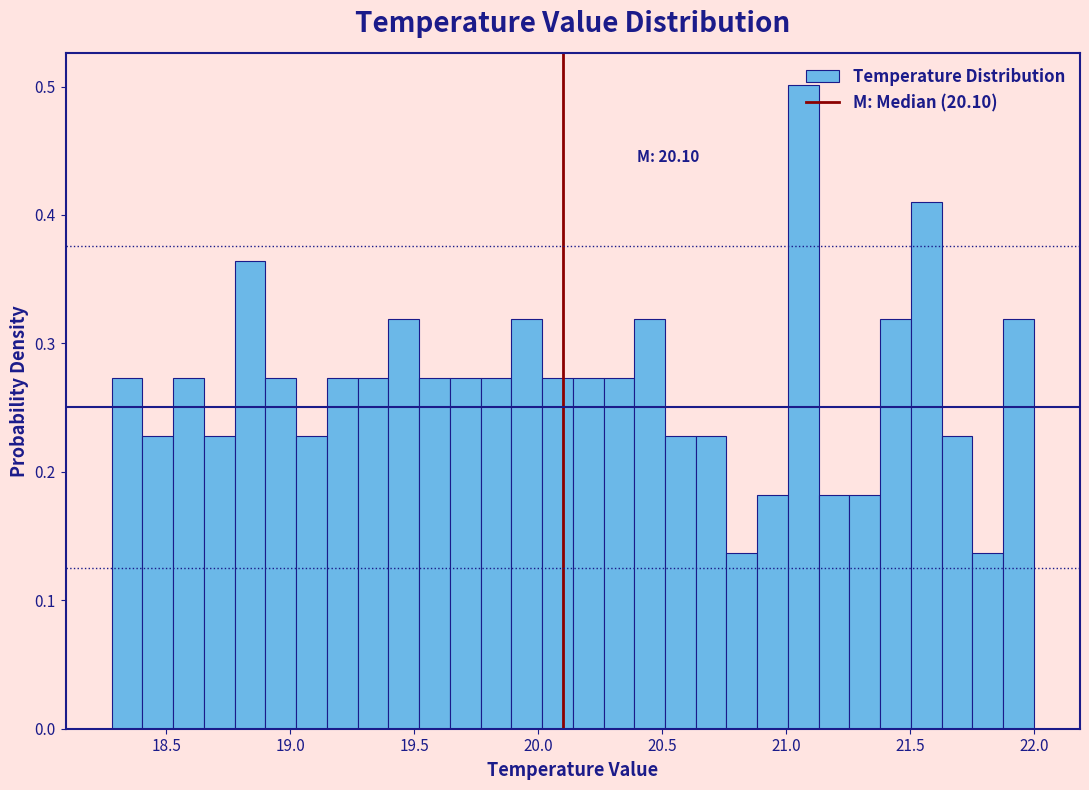

Around what value on the x-axis is the tallest bar? Give the approximate position of its centre, as read against the axis.

21.05